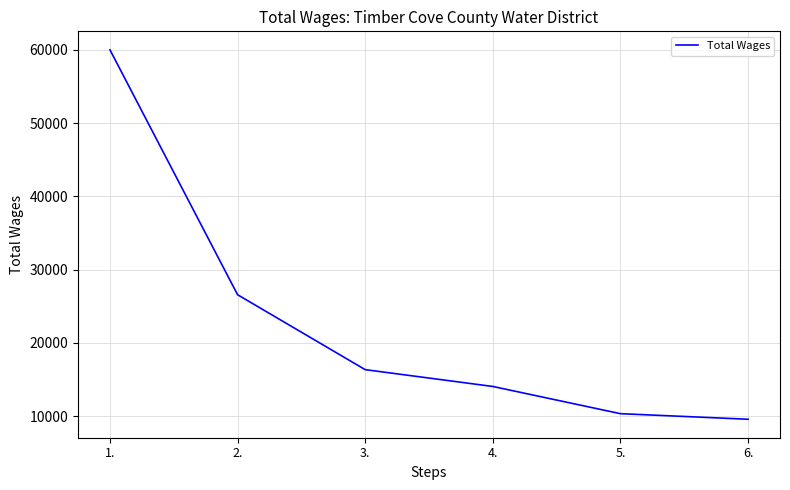

How many lines are shown in the chart?

1